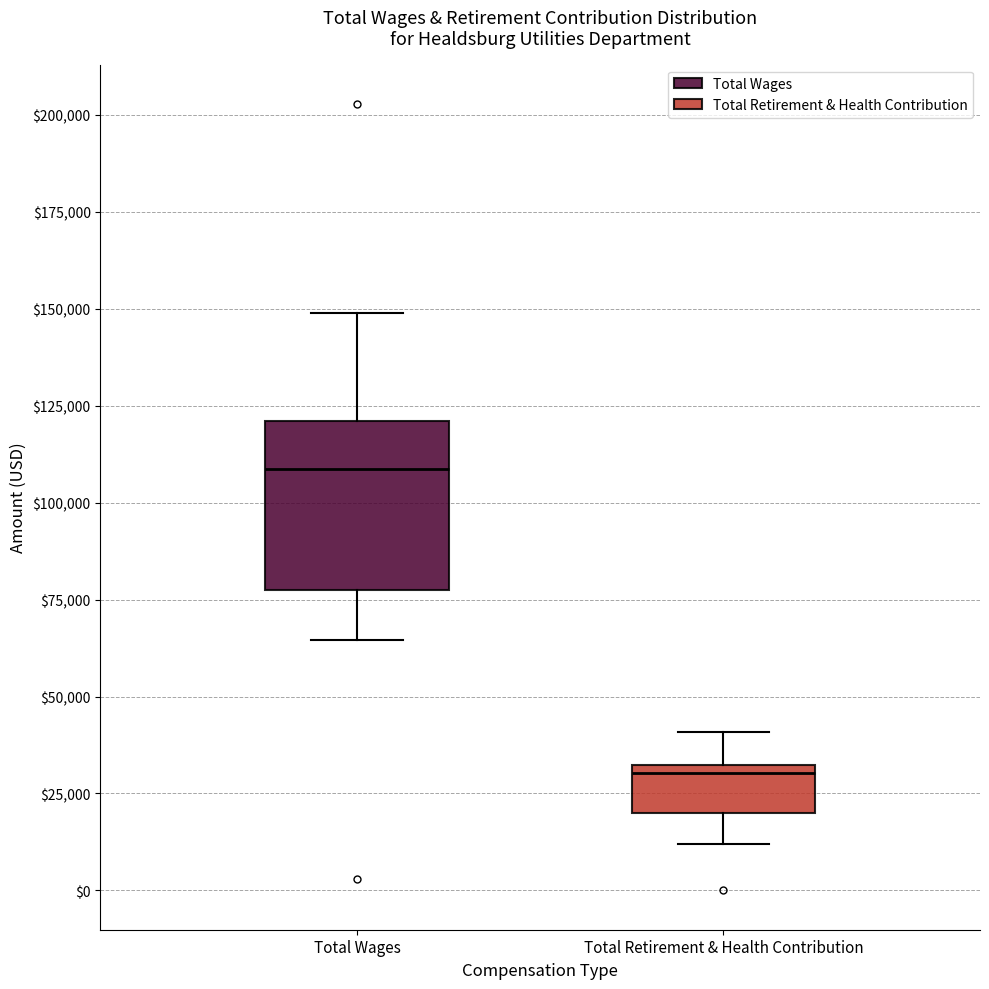

Comparing the boxes themselves (not the whiskers), which one is the tallest?

Total Wages